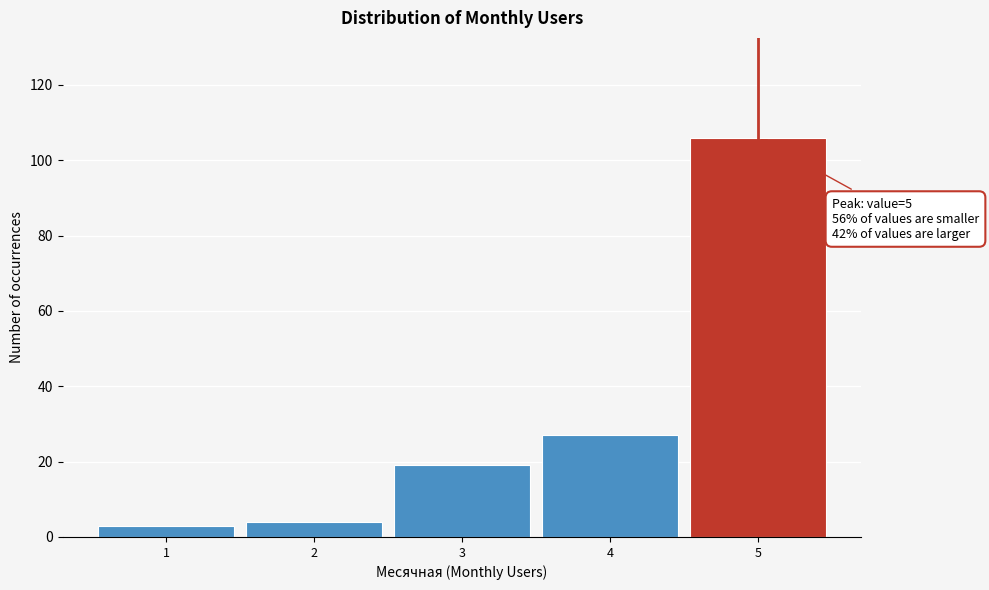

Reading left to right, list all the values displayed in this chart.

3	4	19	27	106